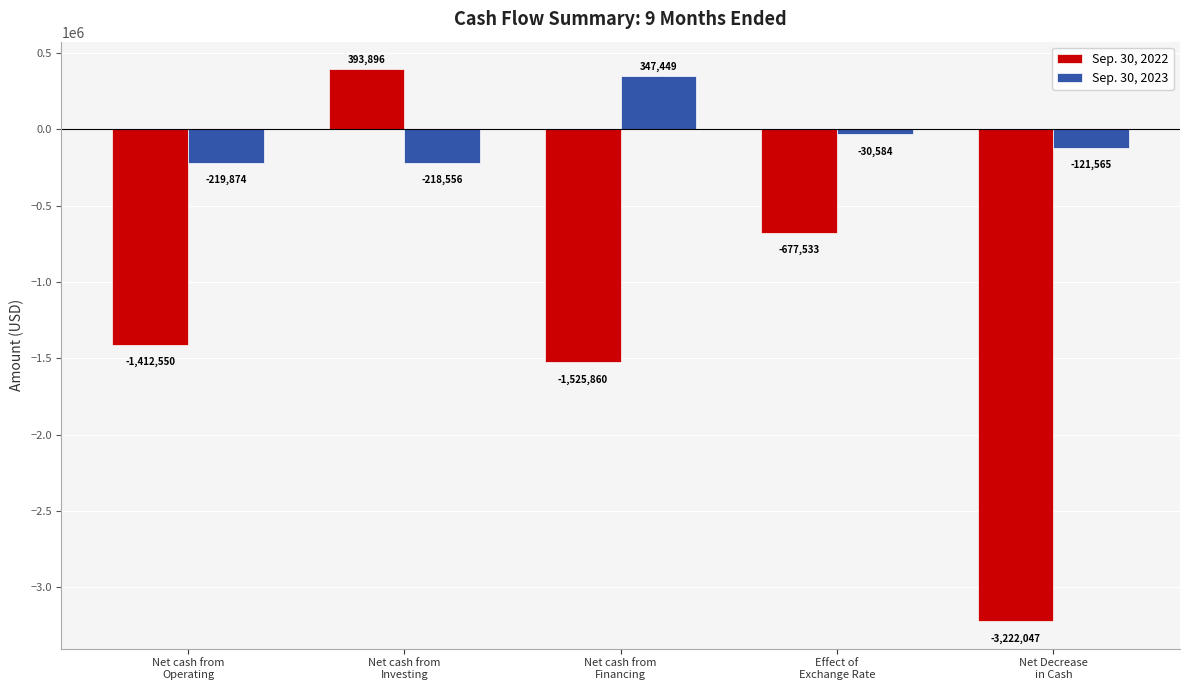

How many values in the Sep. 30, 2023 series are below -121565?

2